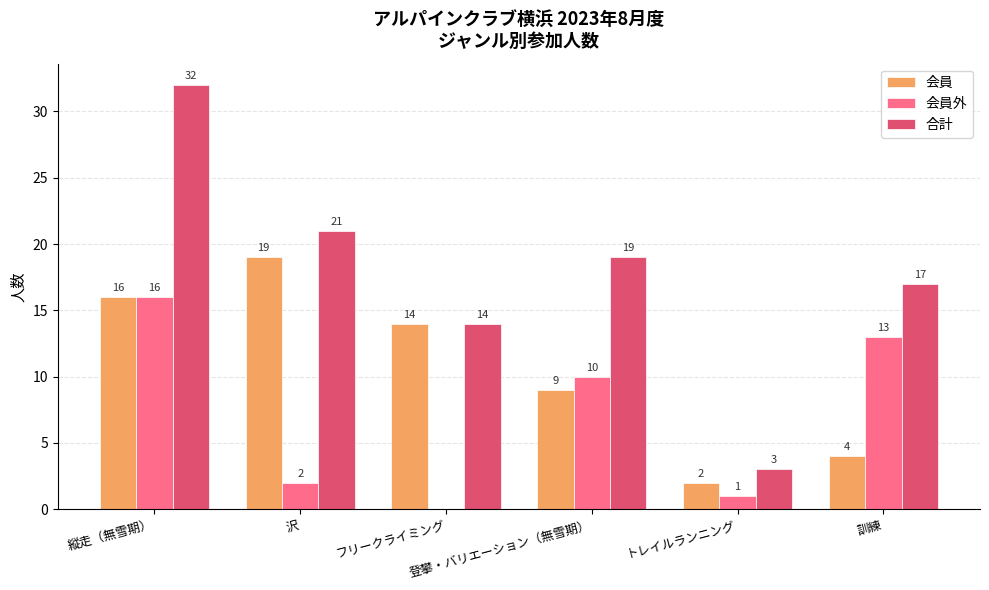

What is the total value across all series at 訓練?

34